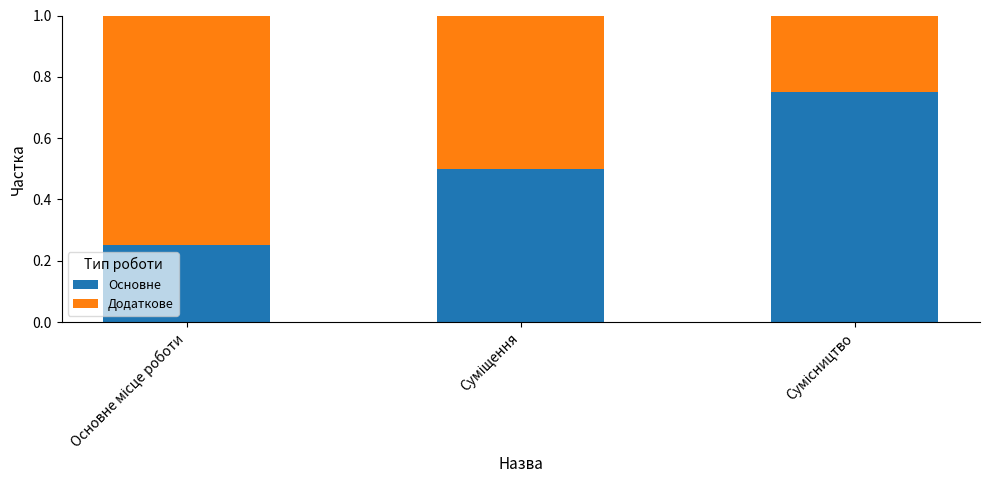

How many Основне values are between 0 and 1?

3